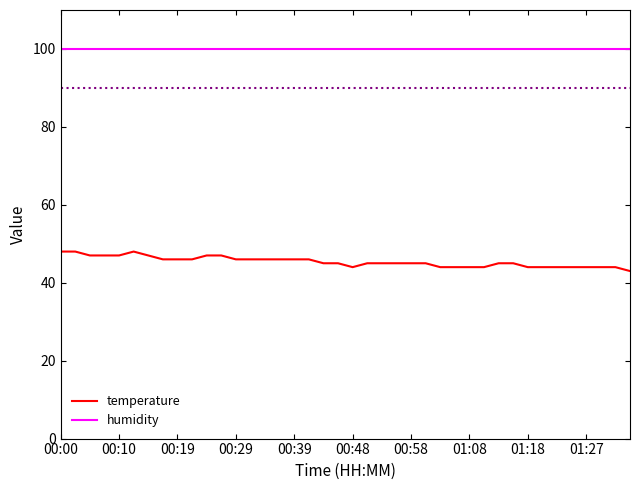

At how many categories does at least one series exceed 83?

40